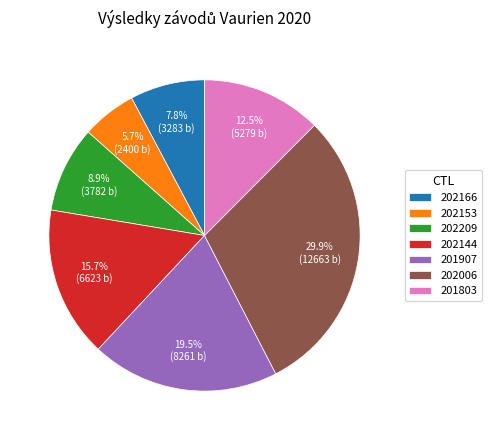

How many segments does this pie chart have?

7